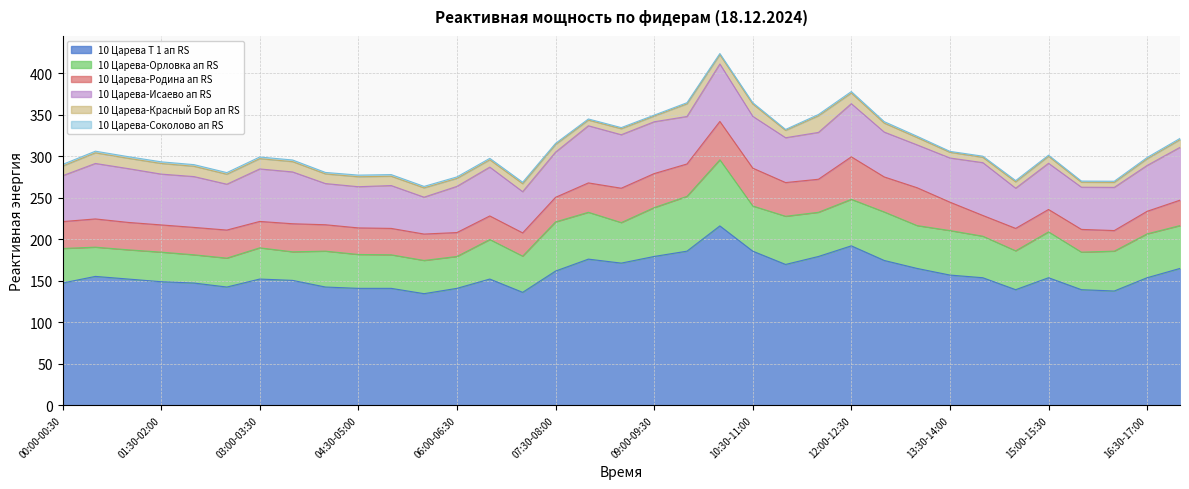

Reading right to left, transcribe all the data shown in this chart.

10 Царева Т 1 ап RS: 164.8	153.6	137.6	139.2	153.6	139.2	153.6	156.8	164.8	174.4	192.0	179.2	169.6	185.6	216.0	185.6	179.2	171.2	176.0	161.6	136.0	152.0	140.8	134.4	140.8	140.8	142.4	150.4	152.0	142.4	147.2	148.8	152.0	155.2	147.2
10 Царева-Орловка ап RS: 51.6	52.8	48.0	45.2	55.2	46.8	50.0	53.6	51.6	58.4	56.0	53.2	58.0	54.4	79.6	66.0	58.8	48.8	56.4	59.2	43.6	47.6	38.4	40.0	40.4	40.8	43.2	34.4	37.6	34.8	34.0	35.6	35.2	35.2	41.6
10 Царева-Родина ап RS: 30.6	27.2	24.8	27.4	27.0	27.0	25.0	34.2	45.6	42.2	51.2	39.8	40.6	45.6	46.2	39.0	41.0	41.4	35.4	29.6	28.0	28.4	28.8	31.8	31.8	32.0	31.8	33.8	31.8	33.8	33.0	32.8	33.0	34.0	32.4
10 Царева-Исаево ап RS: 63.6	55.2	52.0	50.8	55.6	48.4	63.6	53.2	51.6	54.0	64.0	56.4	54.0	62.4	69.2	57.2	62.4	64.4	68.8	54.4	49.6	58.8	55.6	44.4	51.6	49.6	49.6	62.4	63.2	55.2	61.2	61.2	64.8	66.8	55.2
10 Царева-Красный Бор ап RS: 9.2	8.0	6.0	6.0	8.4	7.6	6.4	6.8	8.8	10.8	12.8	20.0	8.8	14.8	11.2	15.2	6.8	7.2	6.8	9.2	9.6	8.8	9.6	11.2	11.2	12.0	11.6	12.4	12.4	12.0	12.4	12.8	12.4	12.8	11.6
10 Царева-Соколово ап RS: 1.6	1.6	1.4	1.4	1.4	1.6	1.4	1.2	1.6	1.8	1.8	1.6	1.2	1.6	1.4	1.4	1.2	1.4	1.4	1.4	1.8	1.8	1.8	1.8	2.0	2.0	1.8	2.0	2.0	2.0	2.0	2.0	2.0	2.0	2.0